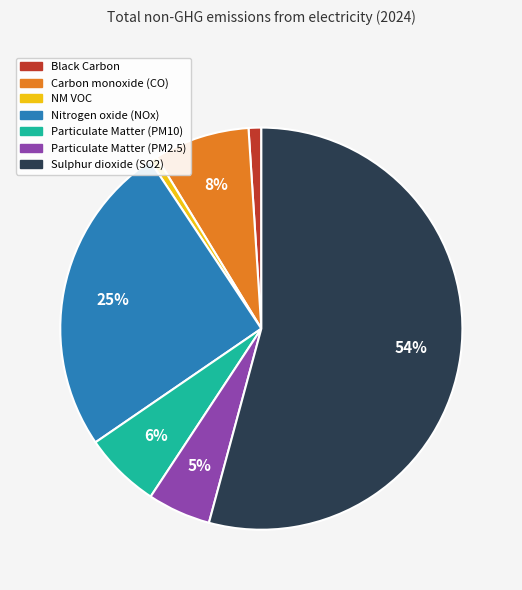

Does NM VOC represent more than half of the total?

No